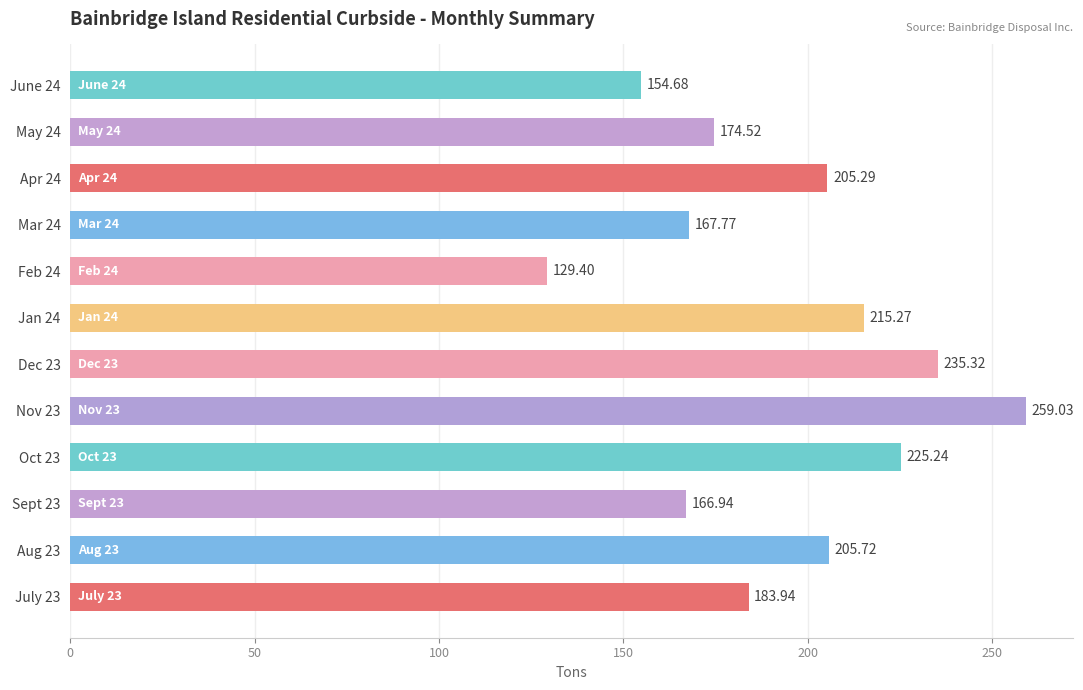

Approximately how many times larger is the value at Nov 23 compared to Apr 24?

1.3